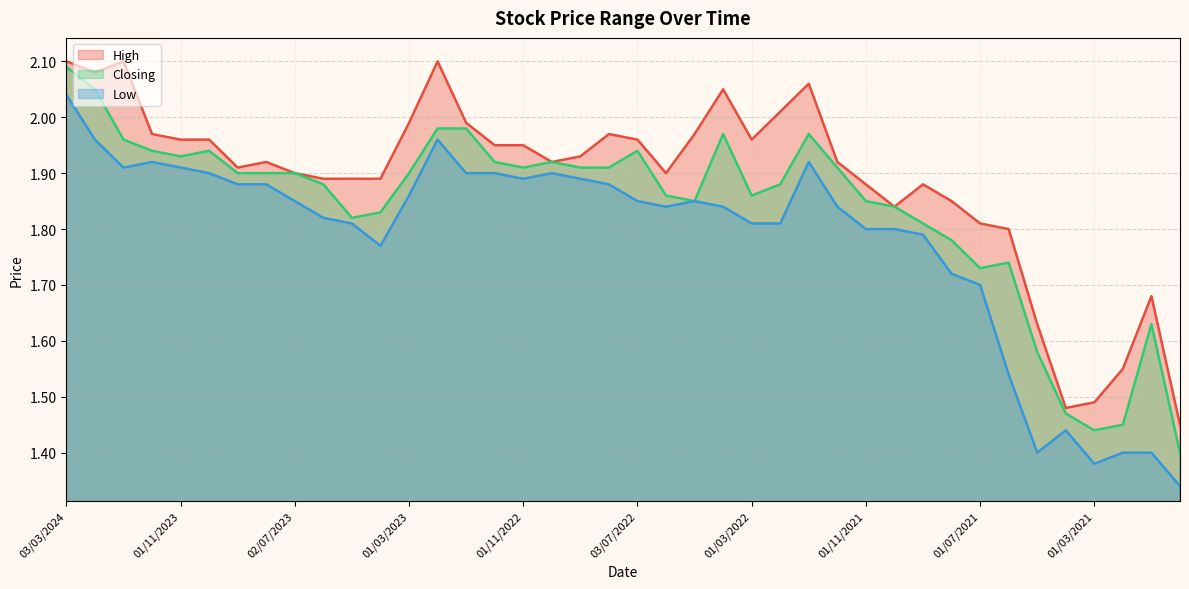

How many interior local peaks does the Low series have?

6